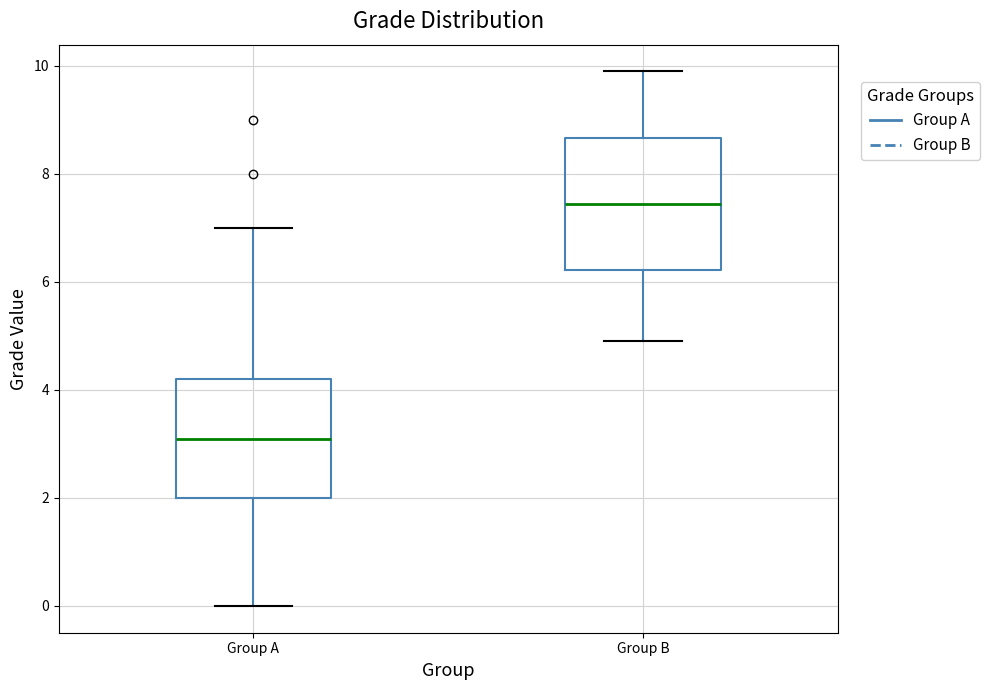

Comparing the boxes themselves (not the whiskers), which one is the tallest?

Group B